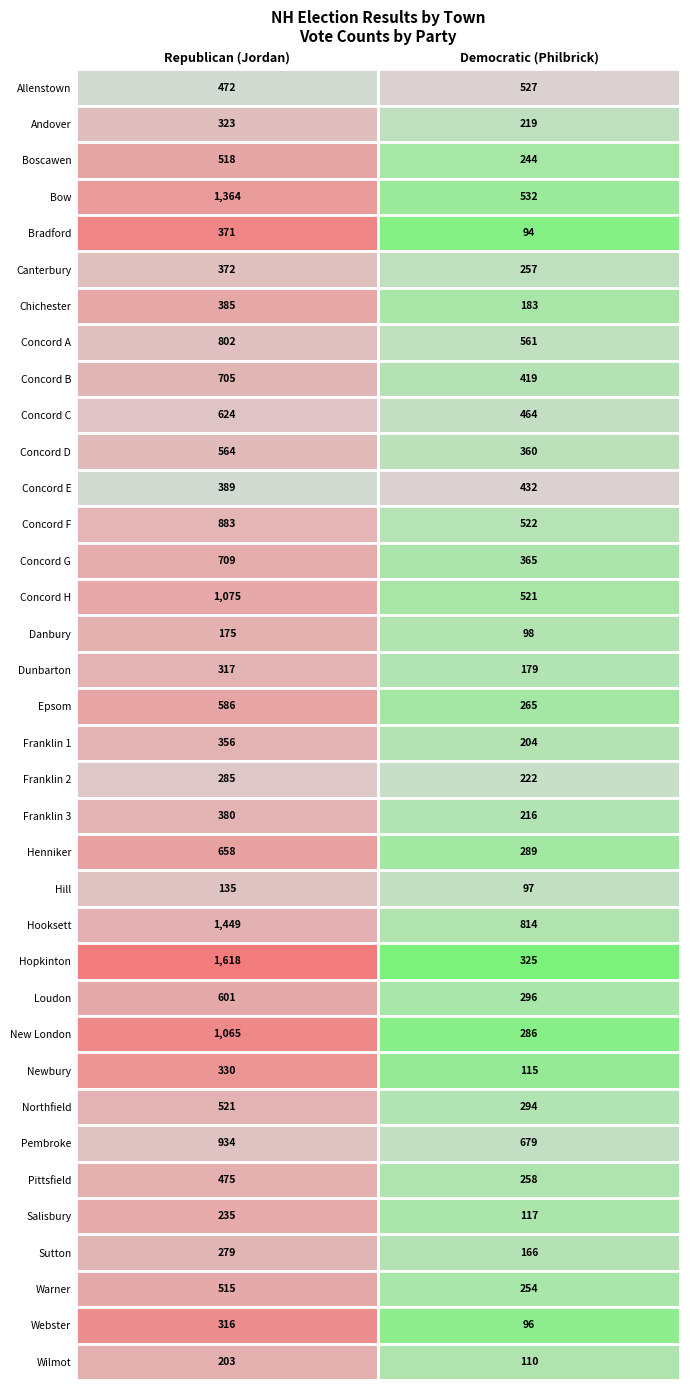

What is the sum of all Franklin 3 values?

596